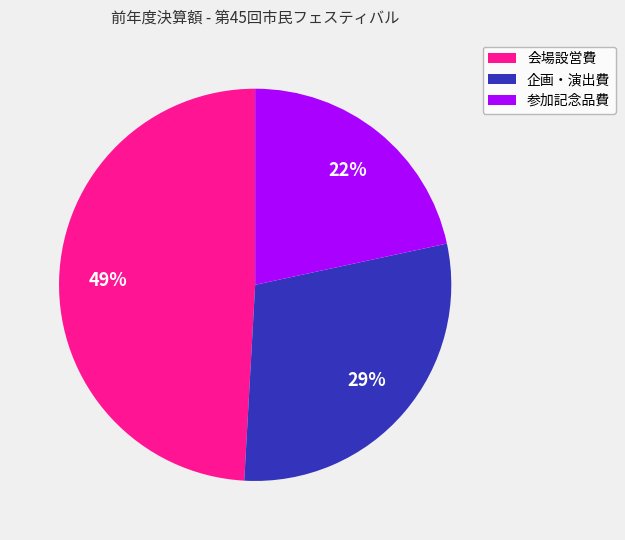

Which category has the smallest portion of the pie?

参加記念品費